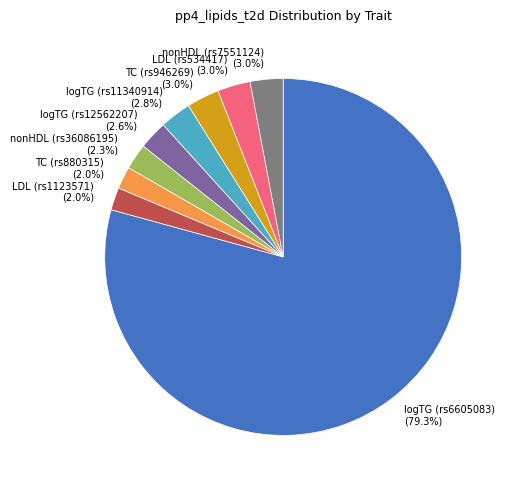

How much of the chart is everything except LDL (rs1123571)?

98.0%